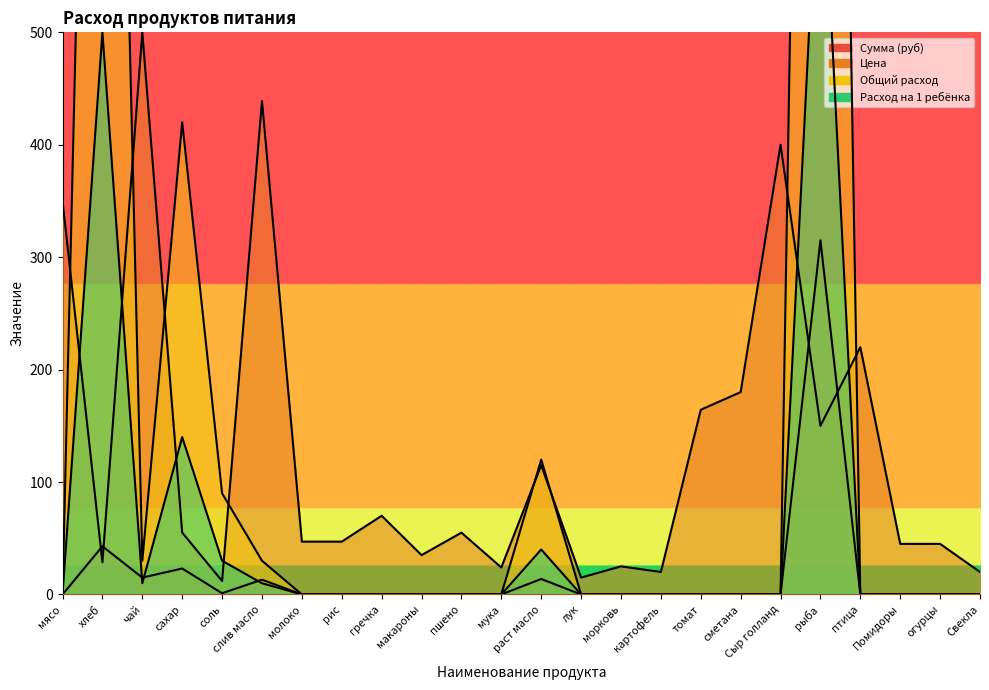

What is the difference between the Цена values at чай and гречка?

430.0